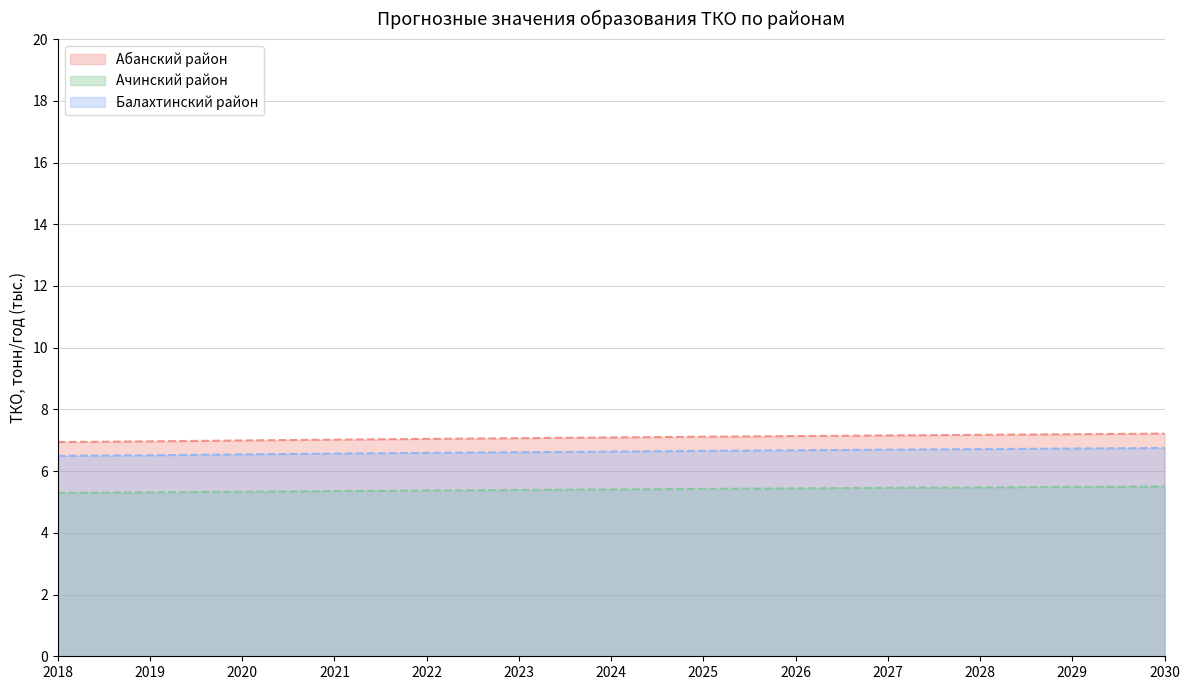

List the labels in order of Ачинский район value, smallest first.

2018, 2019, 2020, 2021, 2022, 2023, 2024, 2025, 2026, 2027, 2028, 2029, 2030